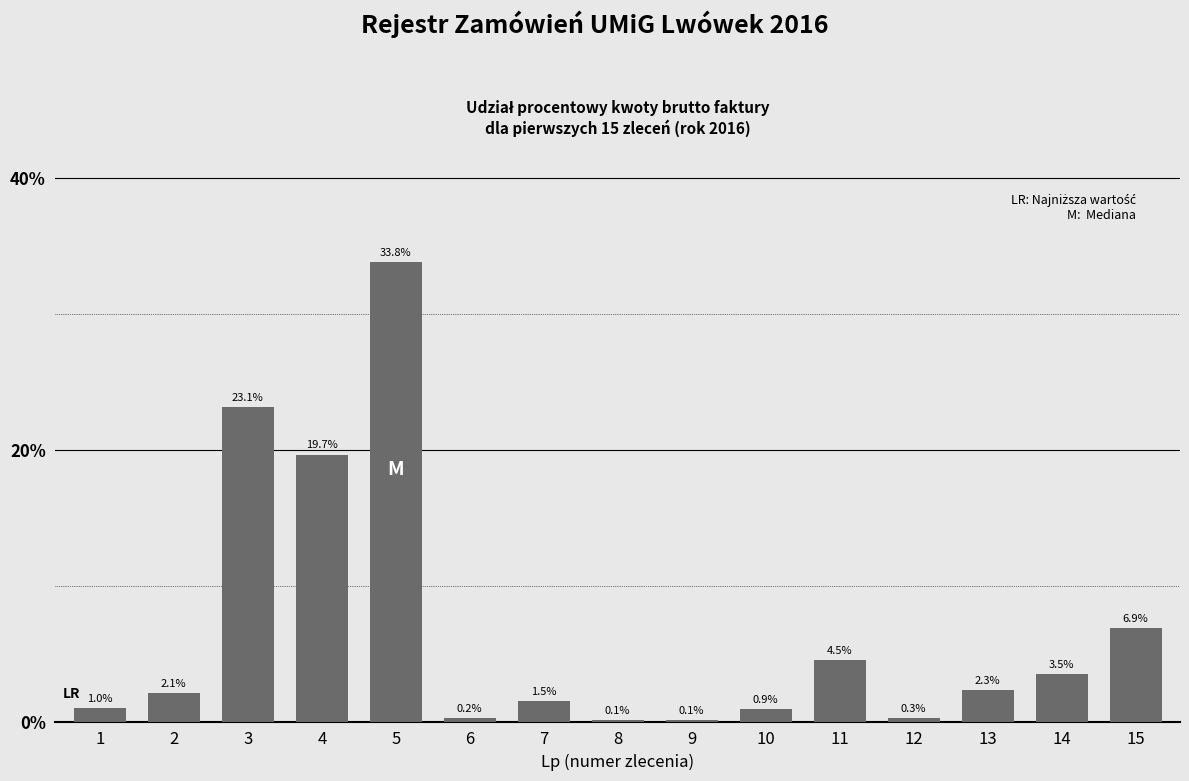

What is the change in value from 3 to 10?

-22.2